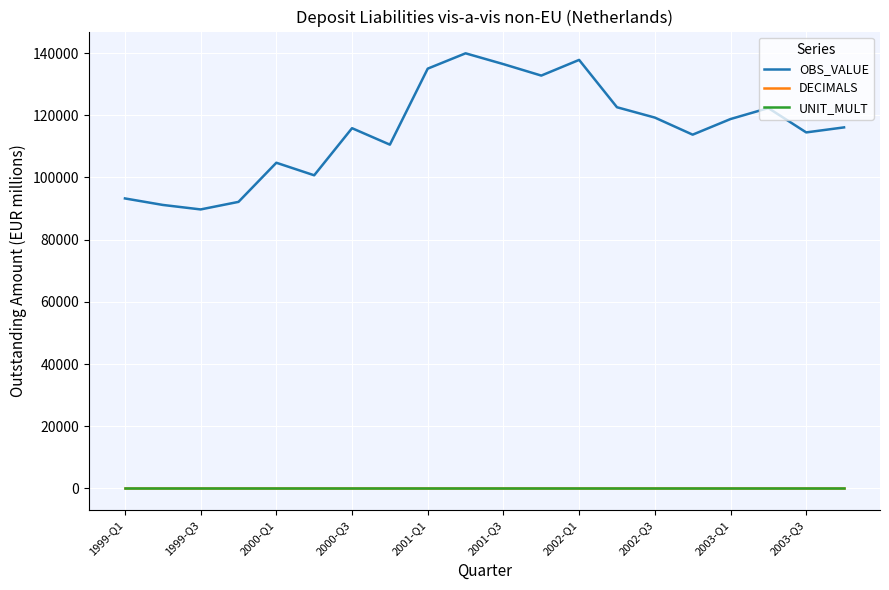

What is the maximum value for OBS_VALUE?

139922